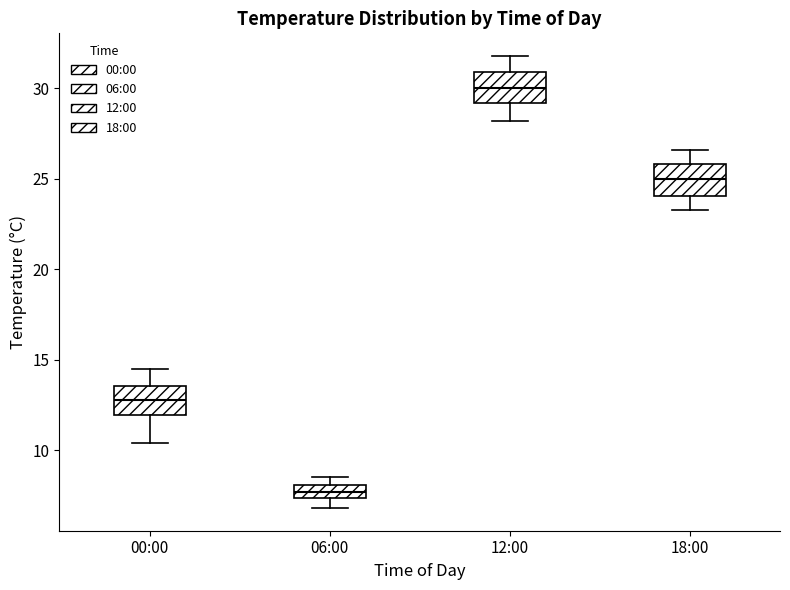

Where does the upper whisker of the box for 00:00 end on the y-axis? The values are not printed on the chart, so give them approximately, as read against the axis.

14.5